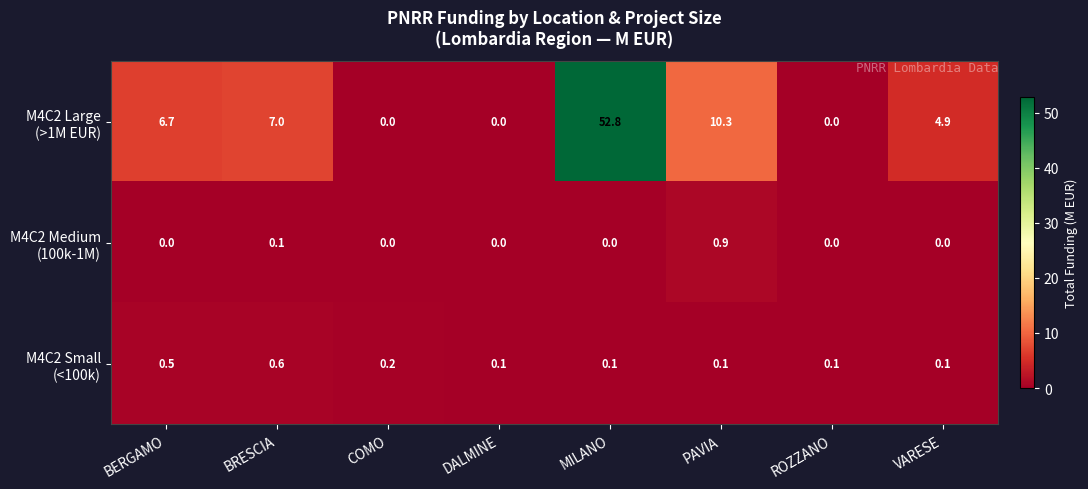

What is the greatest value displayed?

52.8